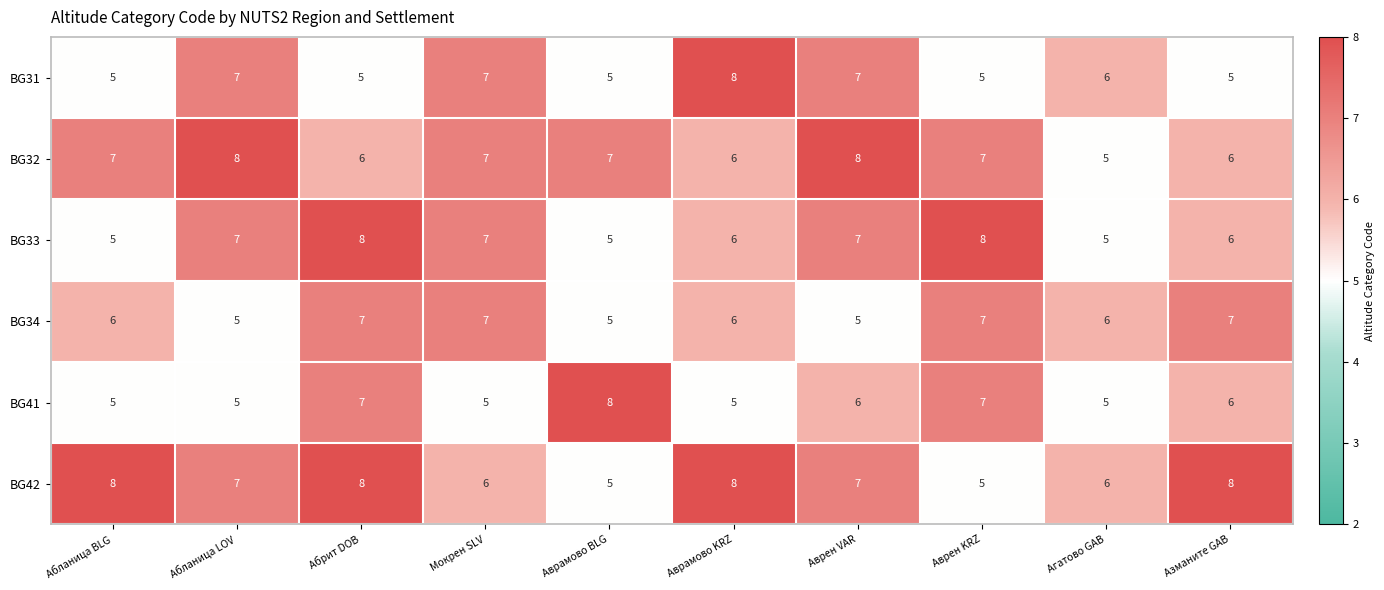

What is the average value of the BG31 series?

6